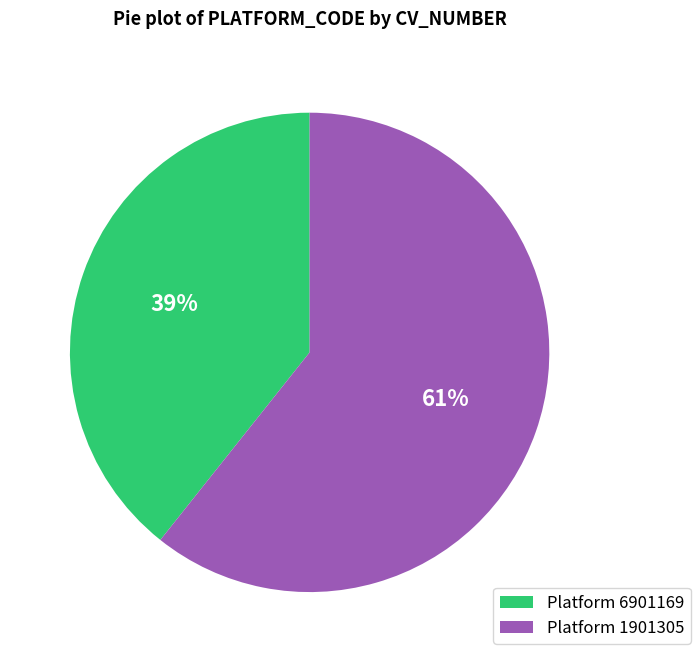

Does any single category account for the majority?

Yes